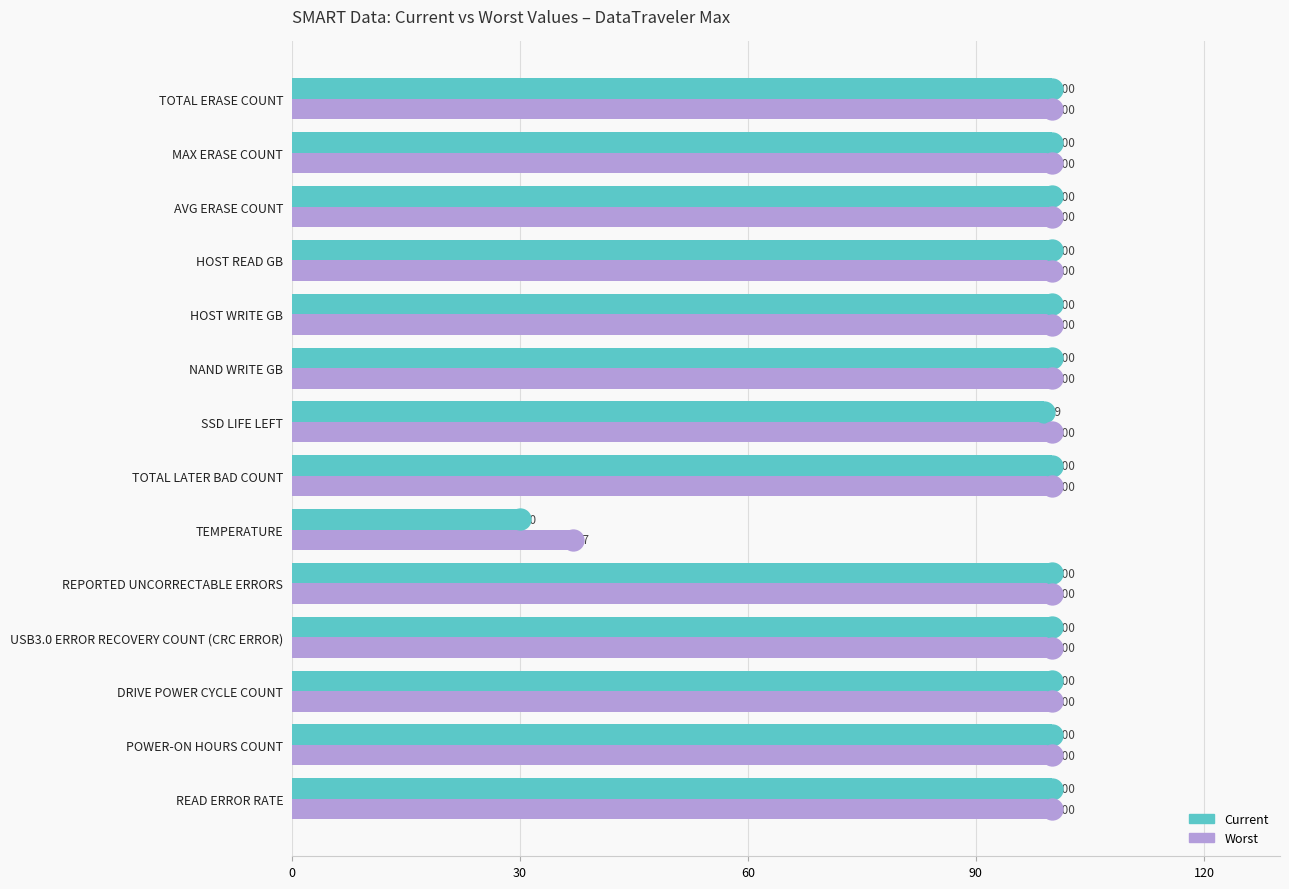

Rank the series by their average value, from lowest to highest.

Current, Worst